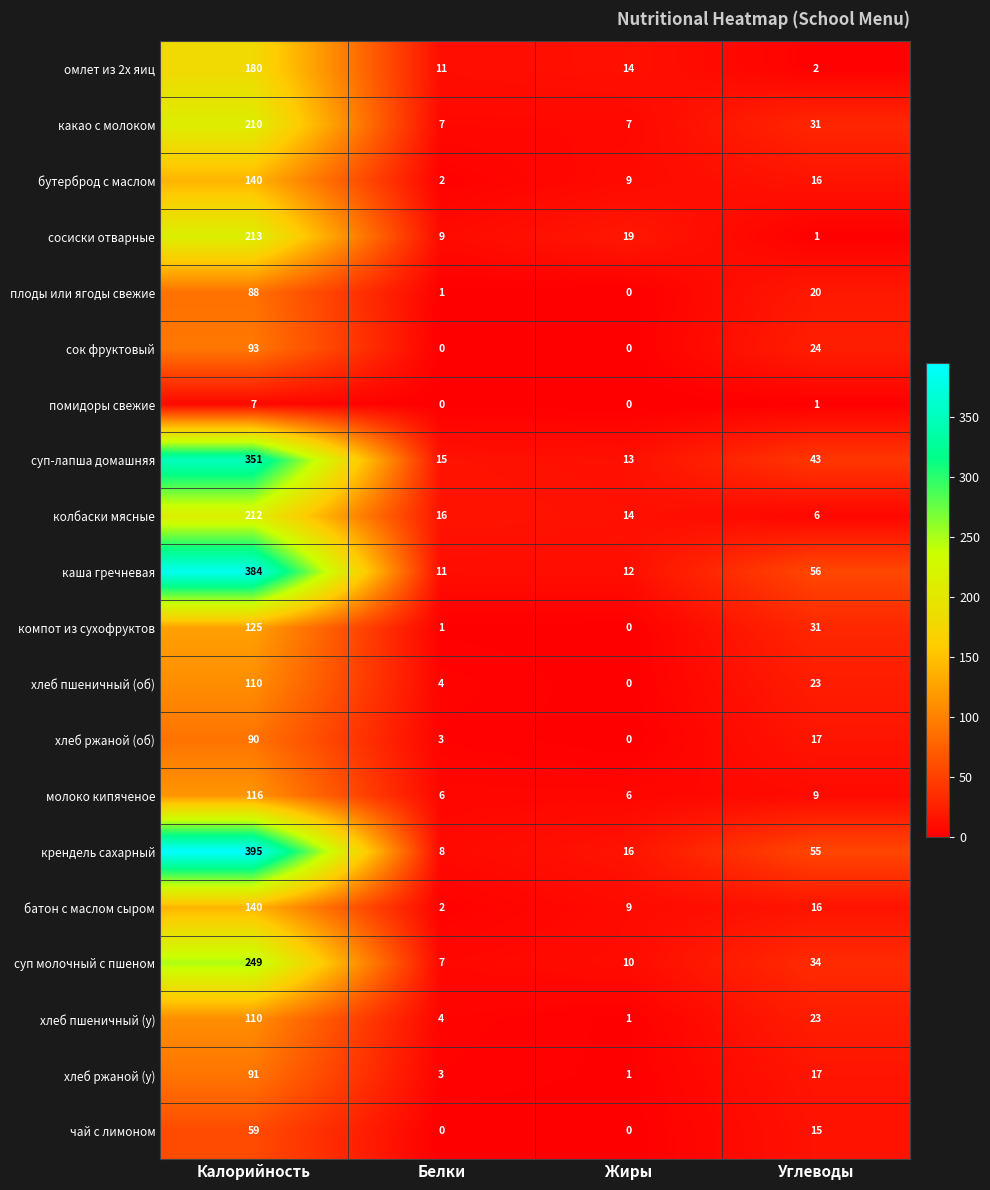

What is the spread (max minus min) of values at Белки?

16